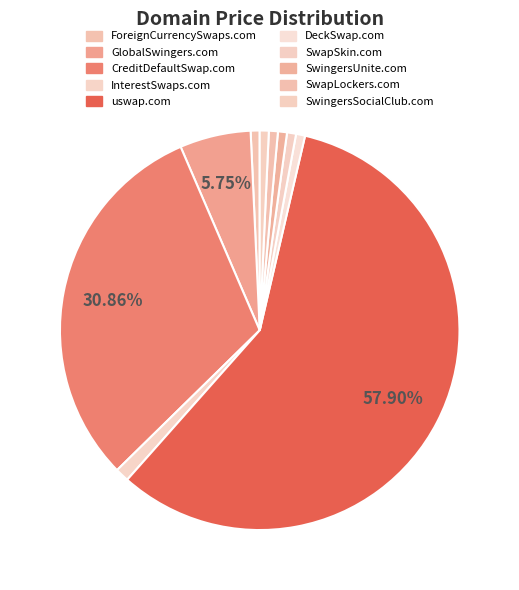

True or false: SwapSkin.com accounts for 1% of the total.

True